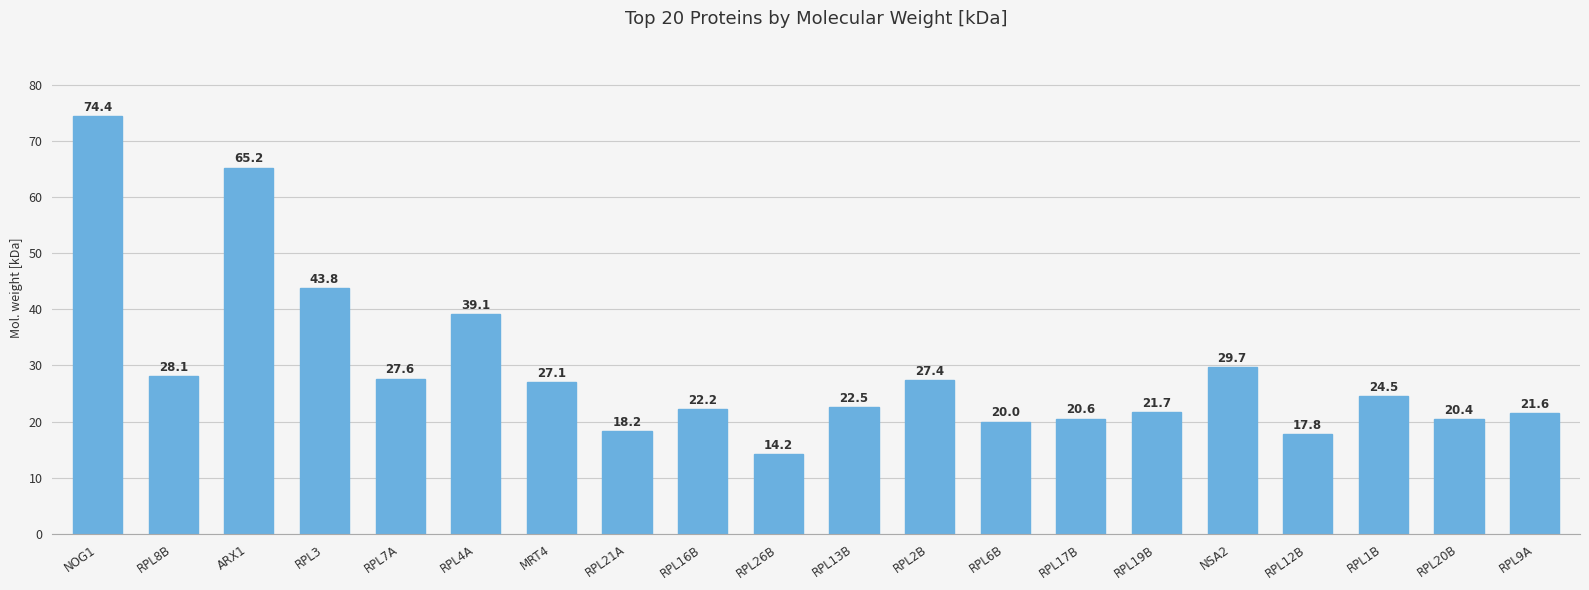

Reading left to right, list all the values displayed in this chart.

NOG1=74.4	RPL8B=28.1	ARX1=65.2	RPL3=43.8	RPL7A=27.6	RPL4A=39.1	MRT4=27.1	RPL21A=18.2	RPL16B=22.2	RPL26B=14.2	RPL13B=22.5	RPL2B=27.4	RPL6B=20.0	RPL17B=20.6	RPL19B=21.7	NSA2=29.7	RPL12B=17.8	RPL1B=24.5	RPL20B=20.4	RPL9A=21.6